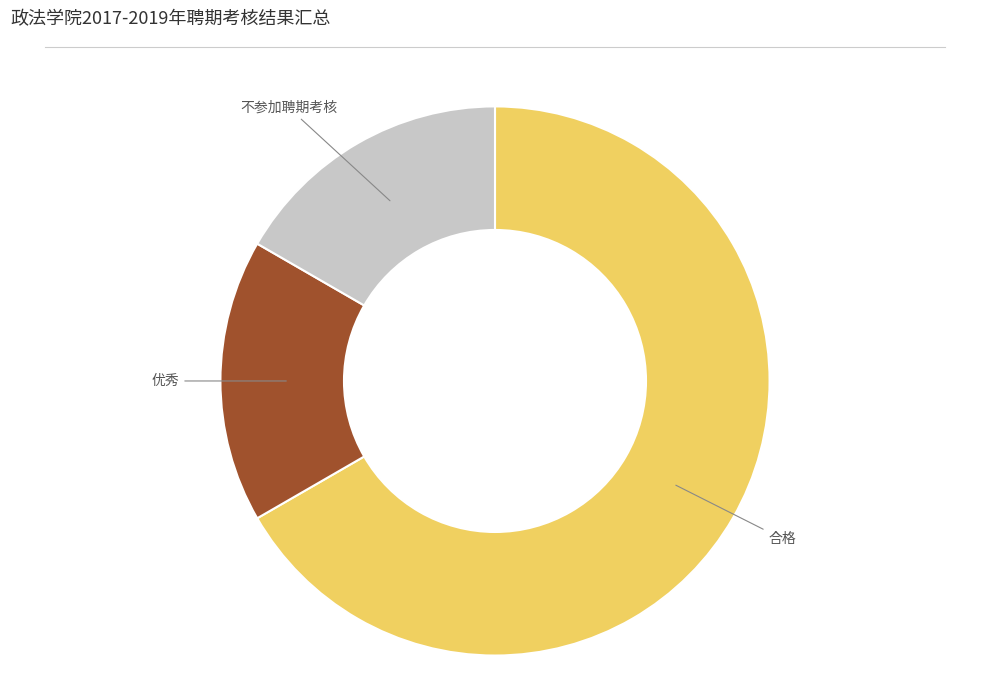

What is the ratio of the value at 合格 to the value at 不参加聘期考核?

4.0